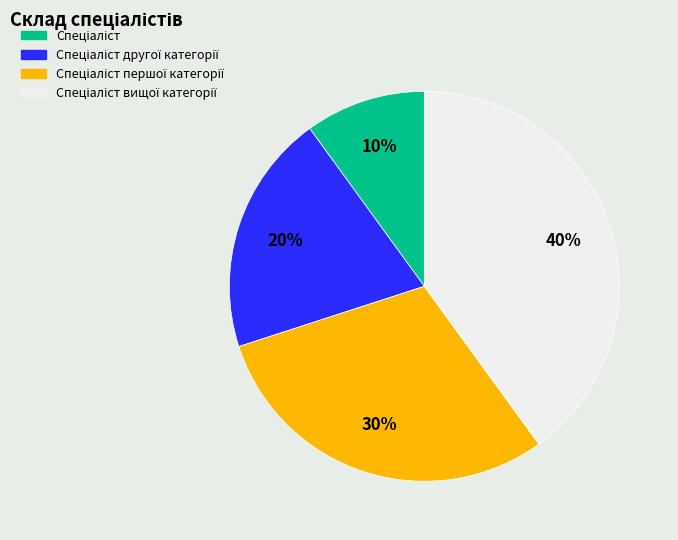

To the nearest percent, what is the difference between the largest and smallest slice percentages?

30%